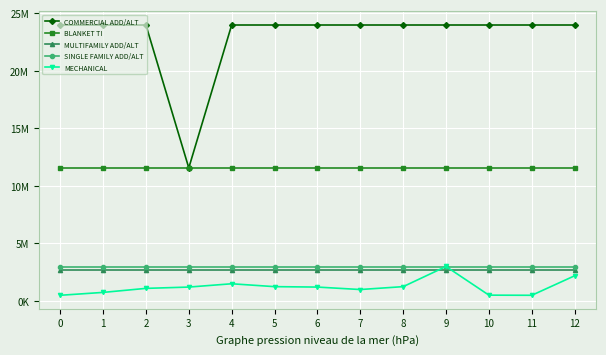

What is the maximum value shown in the chart?

23960899